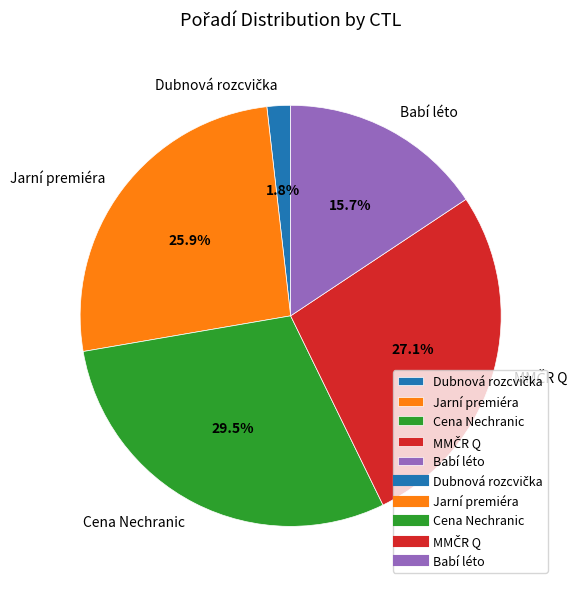

Which category has the biggest portion of the pie?

Cena Nechranic